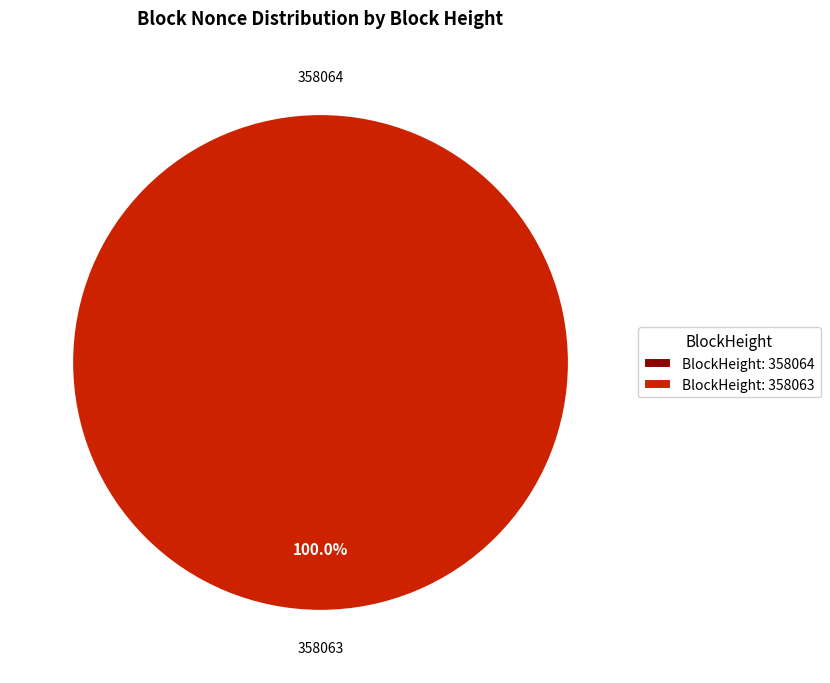

Which category has the biggest portion of the pie?

358063